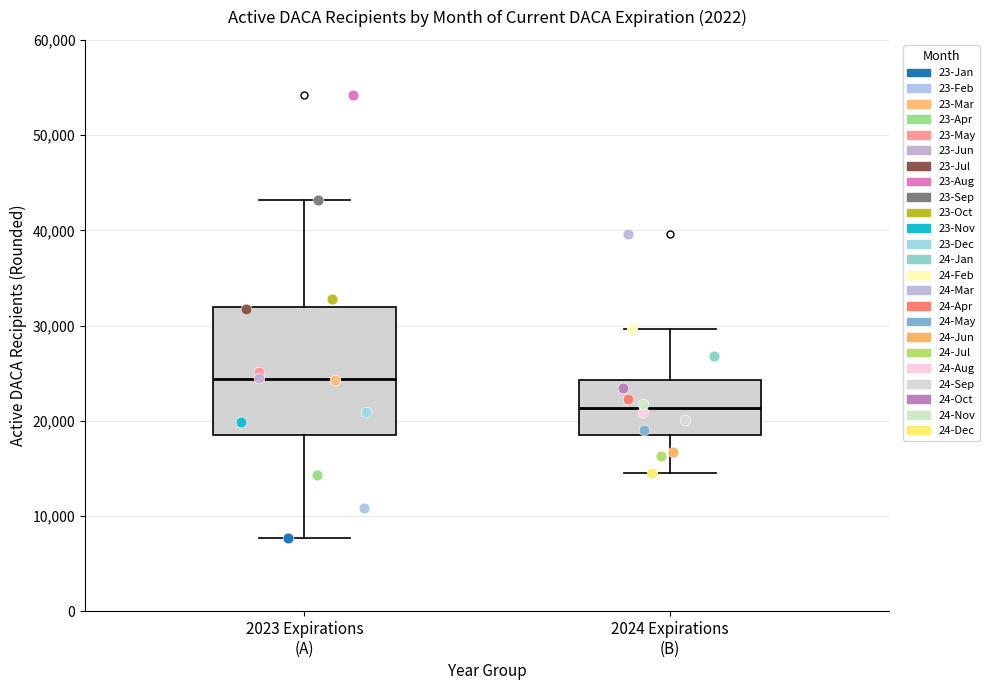

Which box has the highest median line?

2023 Expirations (A)